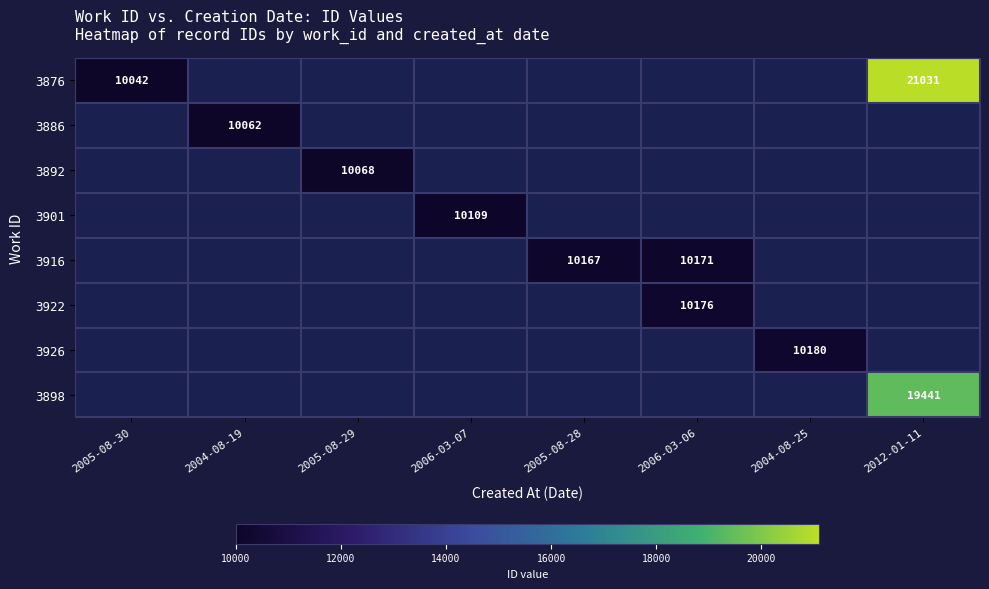

How many positive values does the 3886 series have?

1